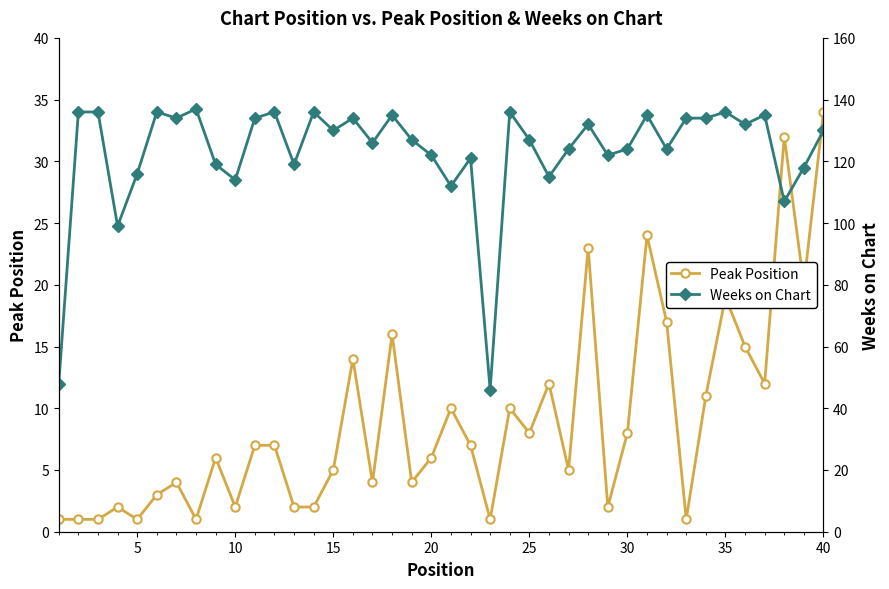

Between 14 and 20, which series saw the biggest shift?

Weeks on Chart